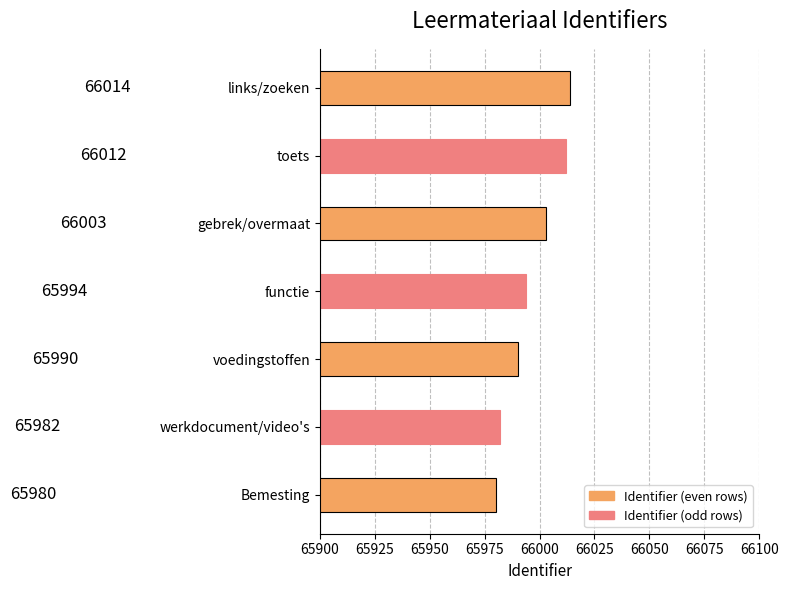

Reading bottom to top, extract all data points from this chart.

65980	65982	65990	65994	66003	66012	66014